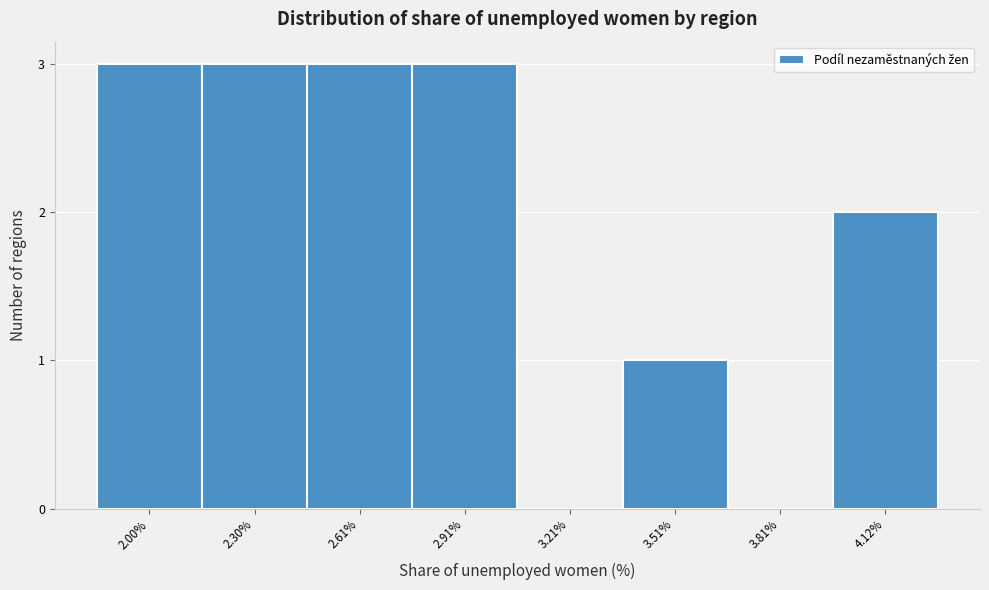

Reading left to right, what are all the values shown in this chart?

2.00%=3	2.30%=3	2.61%=3	2.91%=3	3.21%=0	3.51%=1	3.81%=0	4.12%=2